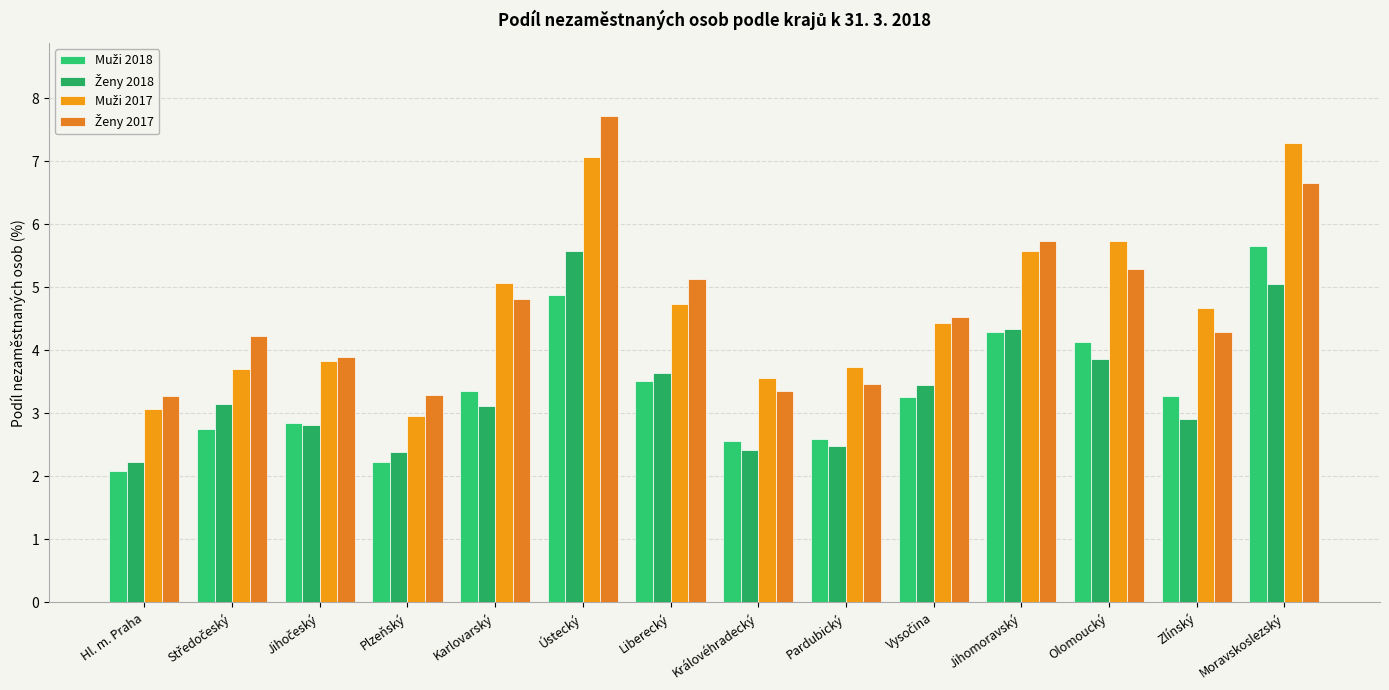

What is the difference between the Ženy 2017 values at Středočeský and Moravskoslezský?

2.4